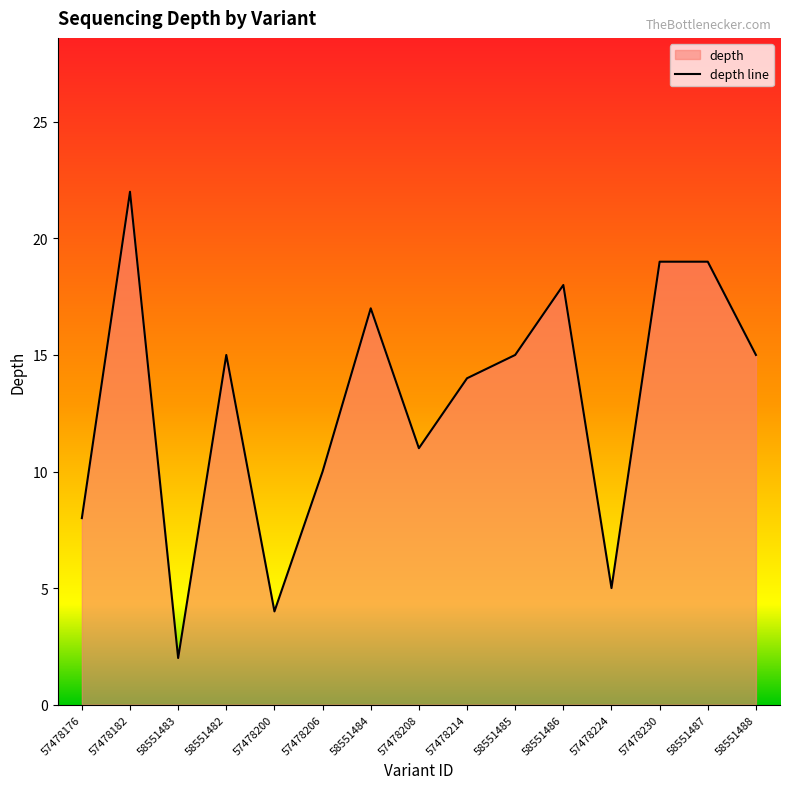

Where is the first local minimum?

58551483